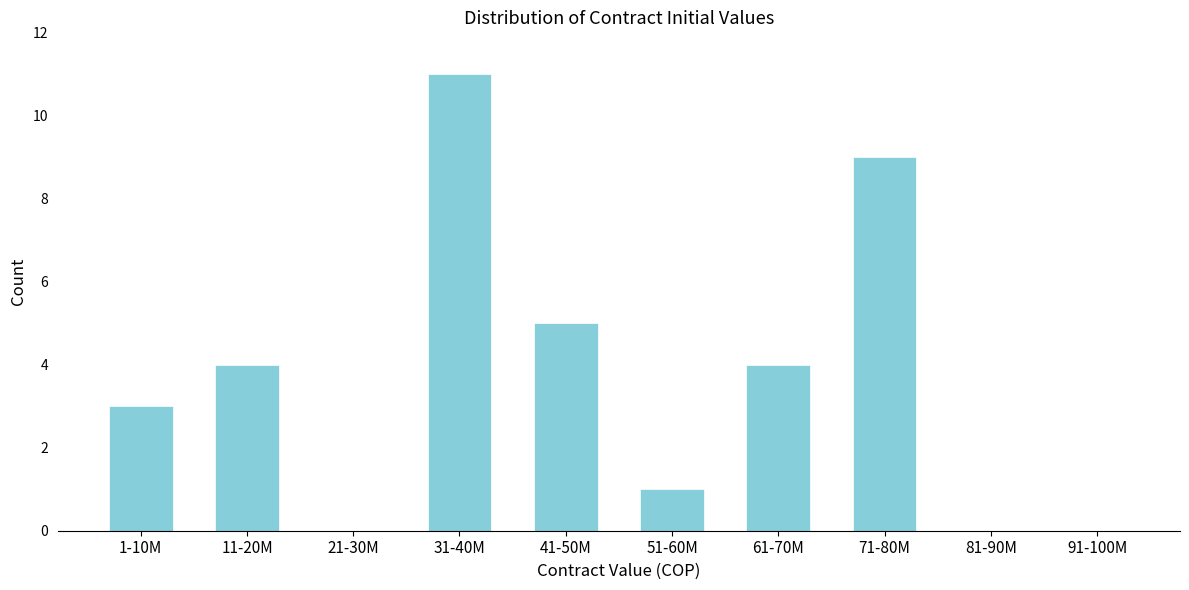

Reading left to right, list all the values displayed in this chart.

1-10M=3	11-20M=4	21-30M=0	31-40M=11	41-50M=5	51-60M=1	61-70M=4	71-80M=9	81-90M=0	91-100M=0